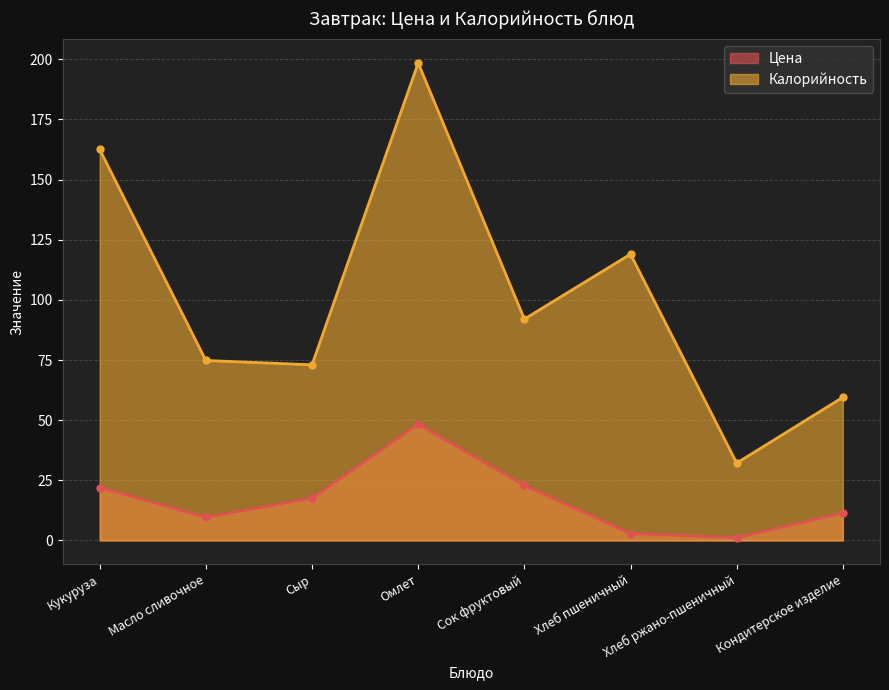

True or false: Цена has more than 0 points higher than both neighbors.

True